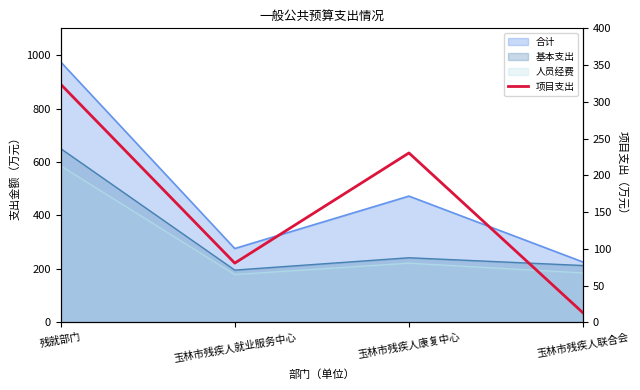

True or false: there are more than 0 points higher than both neighbors.

True